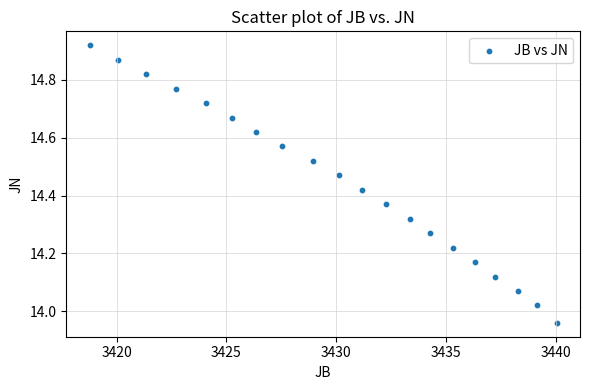

What is the range of X values (max minus min)?

21.3